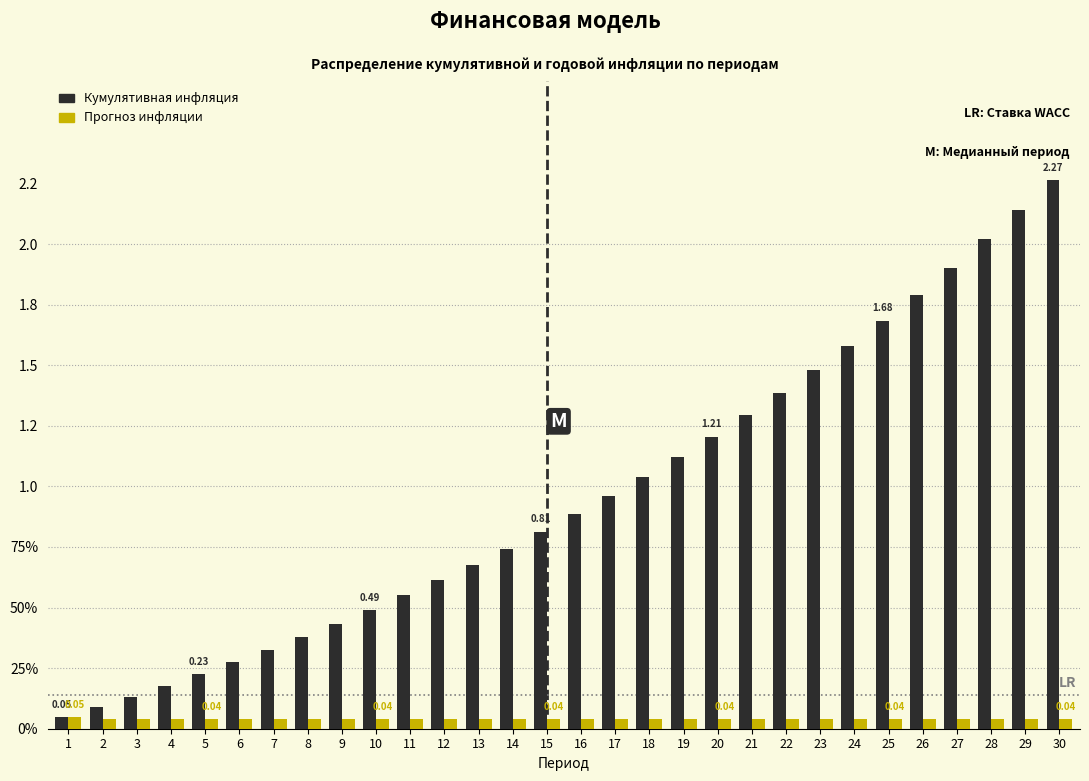

What are all the series names shown in the legend?

Кумулятивная инфляция, Прогноз инфляции